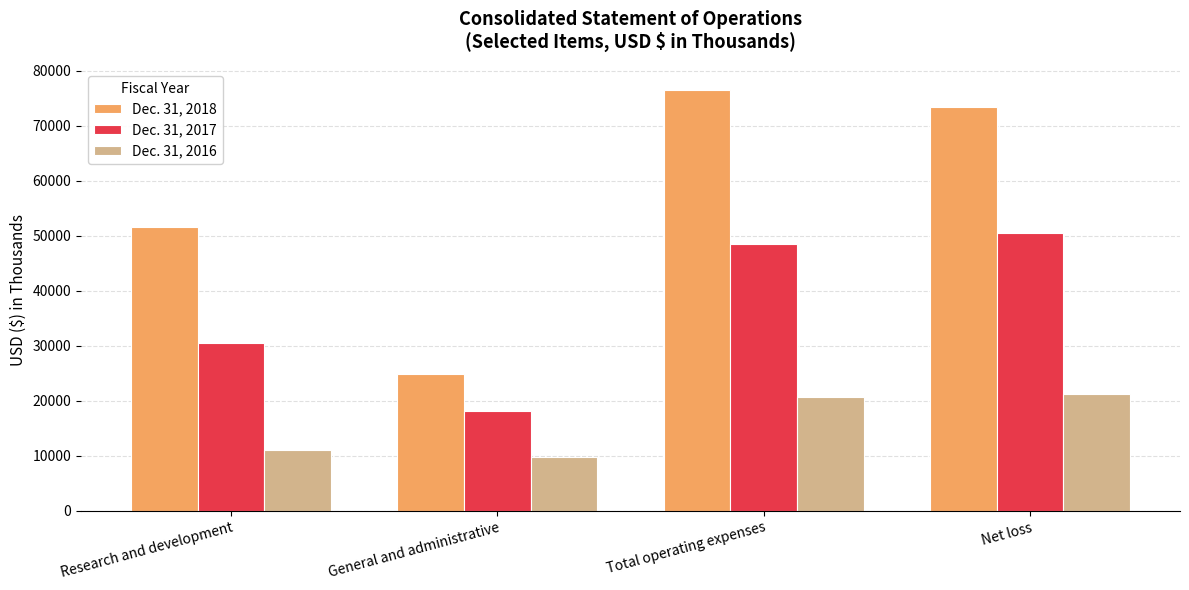

What value does the Dec. 31, 2017 series have at Research and development?

30484